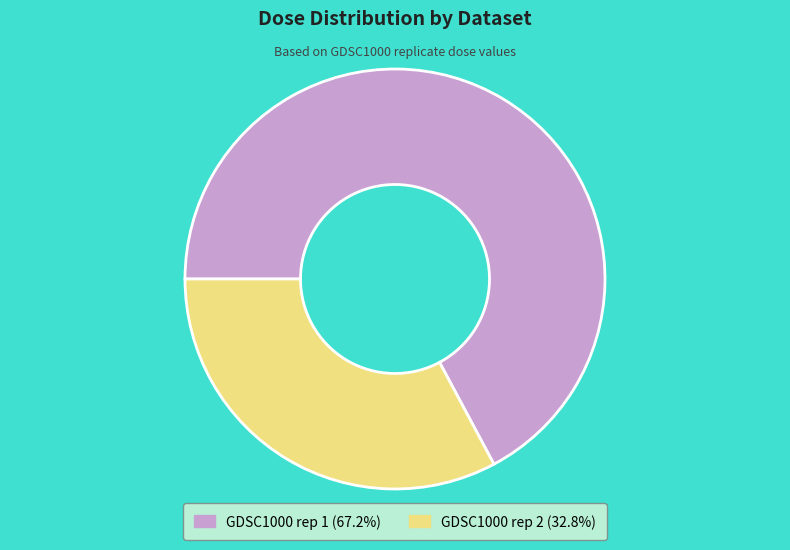

Rank the categories by value from highest to lowest.

GDSC1000 rep 1, GDSC1000 rep 2